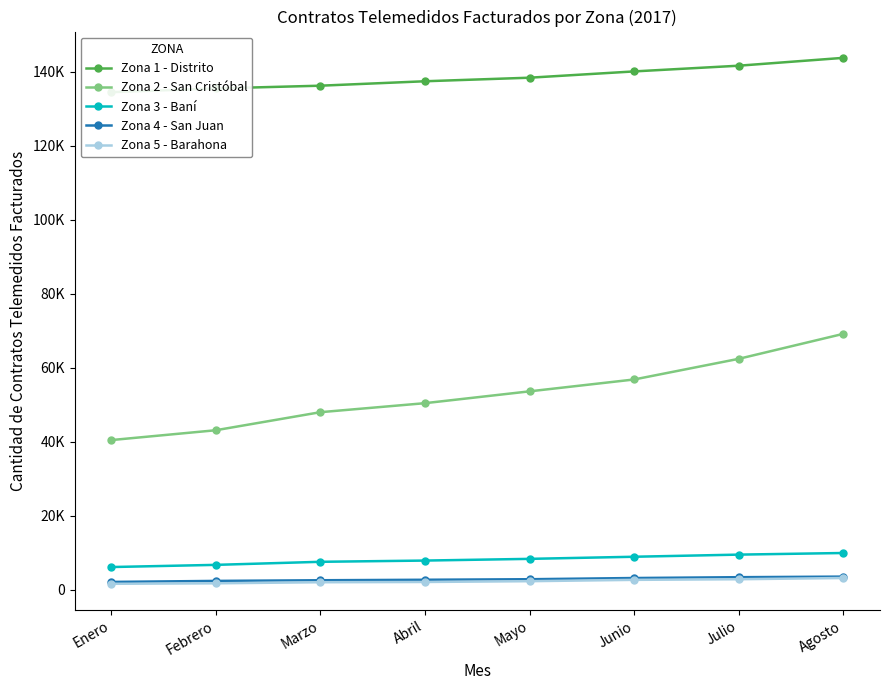

What is the difference between the Zona 3 - Baní values at Mayo and Enero?

2211